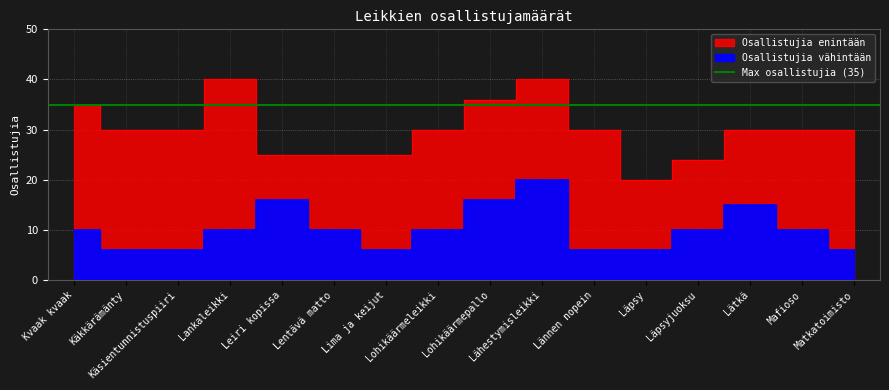

At which label does Osallistujia vähintään reach its minimum?

Käkkärämänty